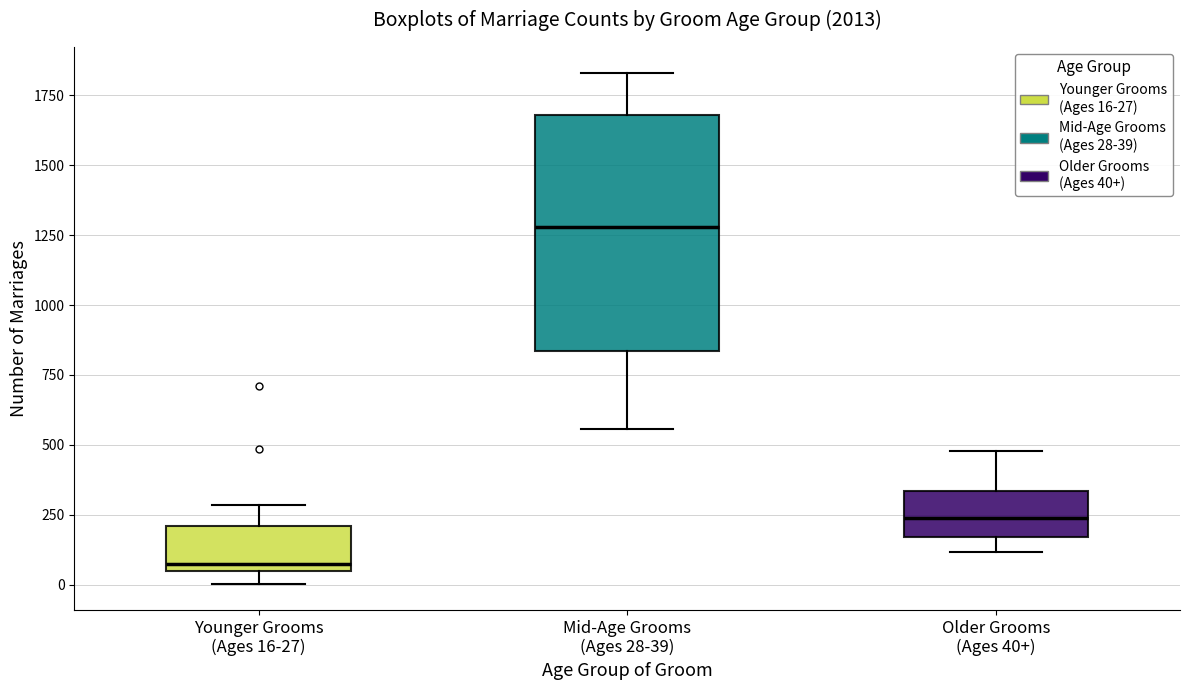

Which box's median line is the highest?

Mid-Age Grooms (Ages 28-39)